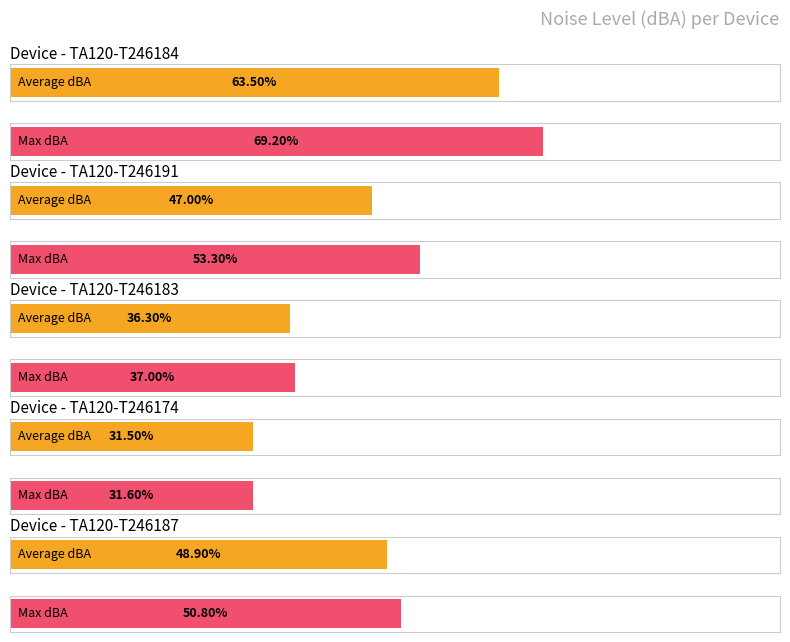

What is the label of the 2nd bar from the right?

TA120-T246174